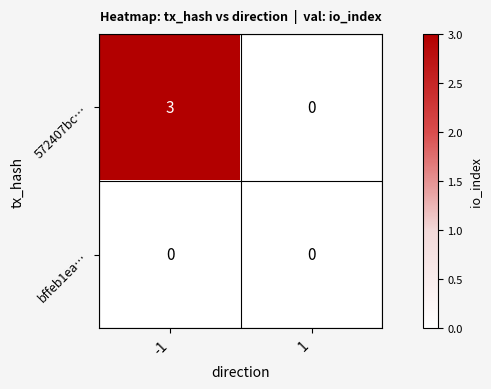

Which series has the widest spread of values?

572407bc…